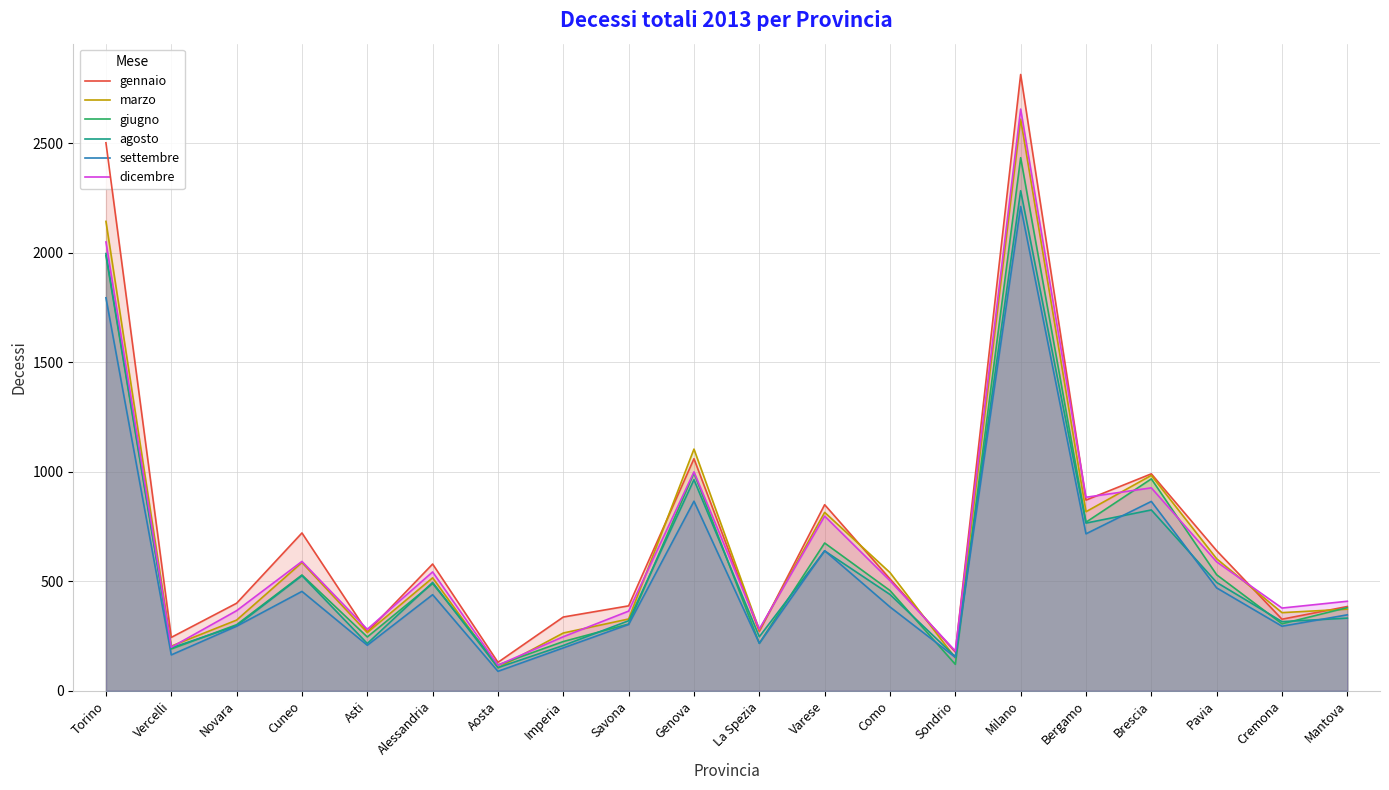

What is the sum of all dicembre values?

13367